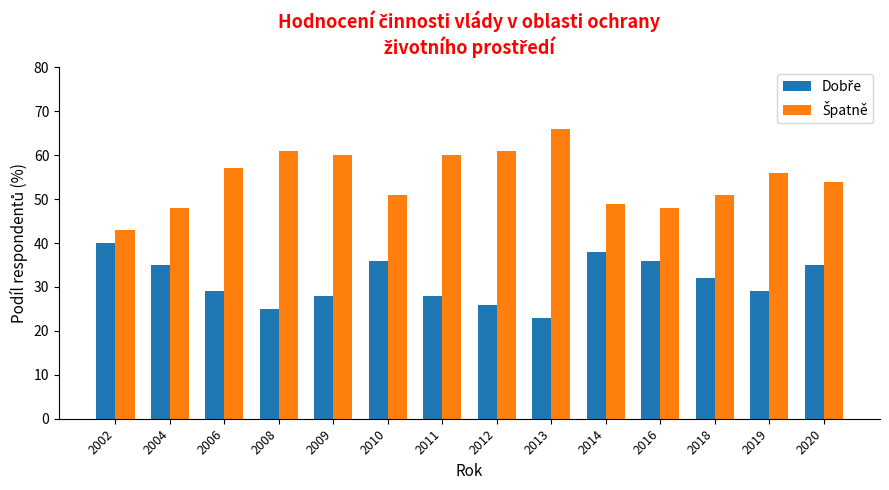

What is the spread (max minus min) of values at 2013?

43